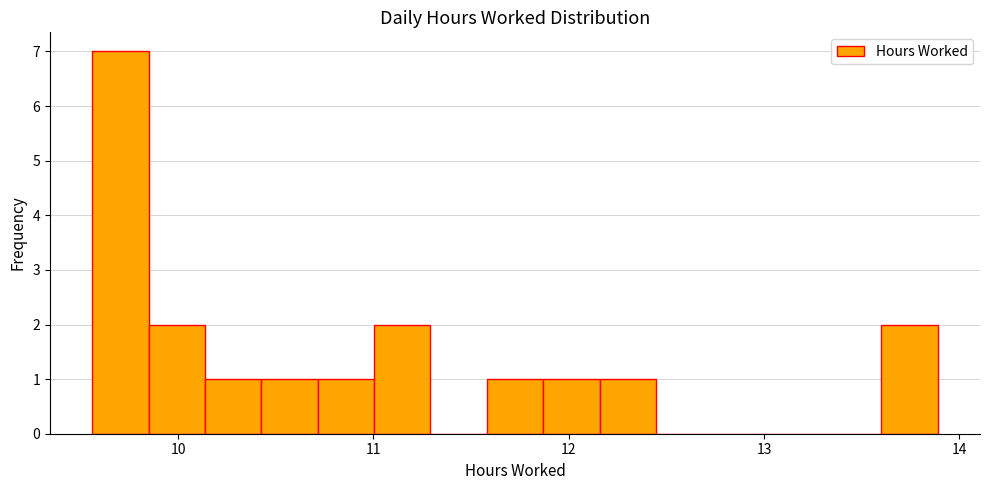

Around what value on the x-axis is the tallest bar? Give the approximate position of its centre, as read against the axis.

9.7